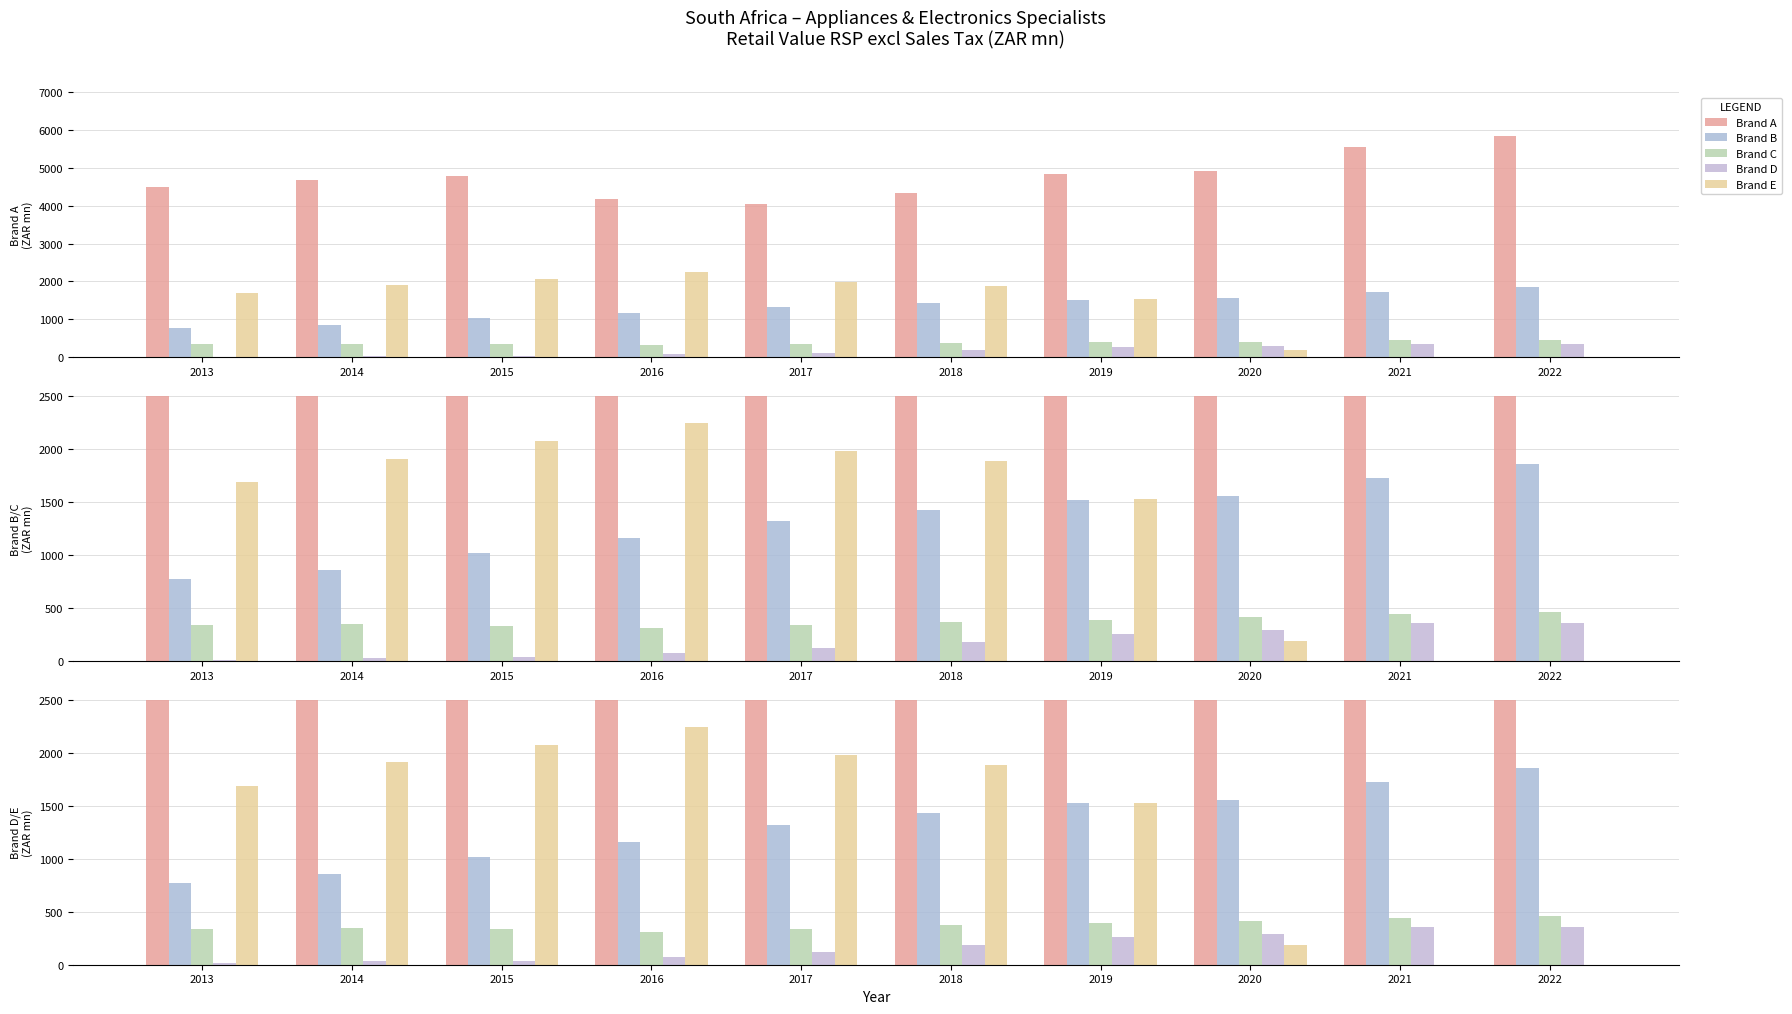

What is the total value across all series at 2020?

7354.8